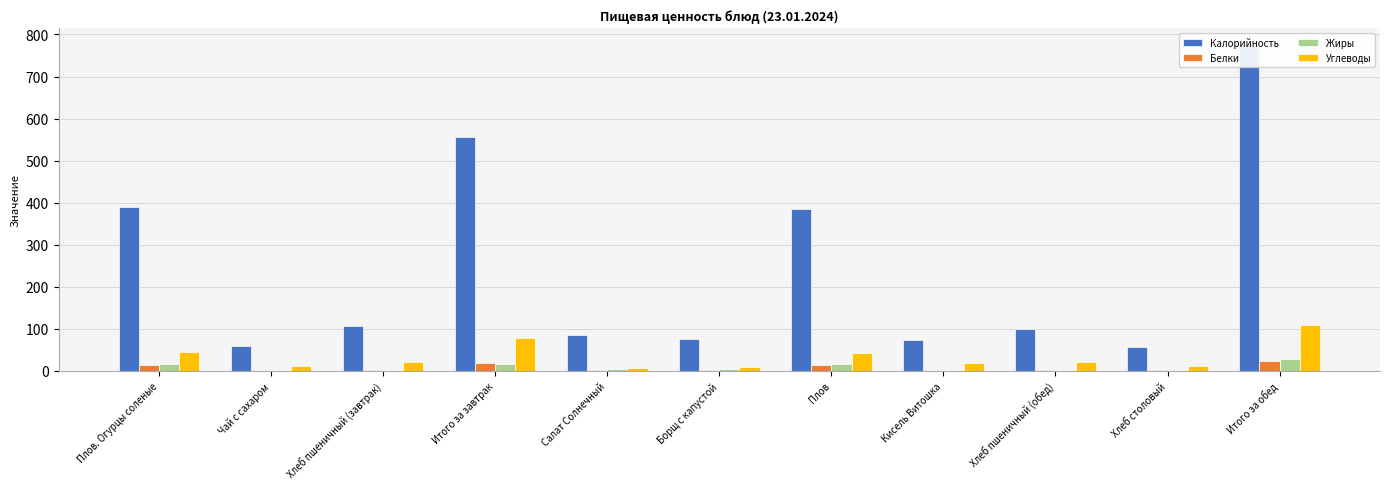

Which series has the largest total across all categories?

Калорийность